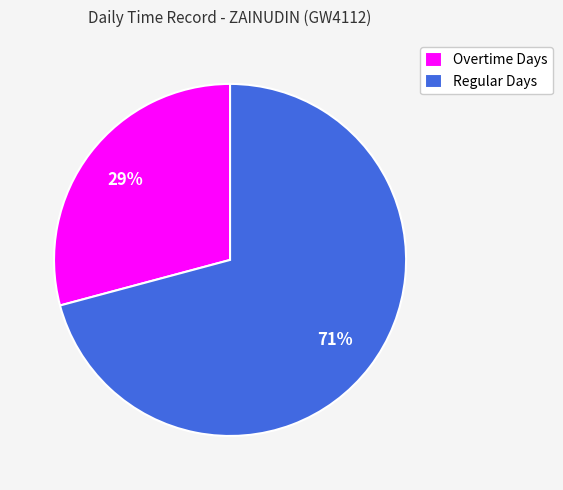

Which has a higher value, Regular Days or Overtime Days?

Regular Days